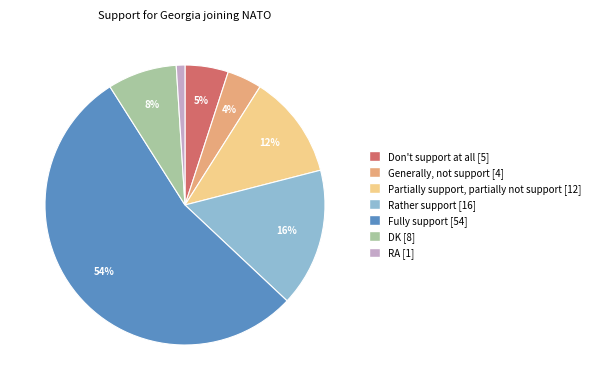

What is the ratio of the value at Generally, not support to the value at DK?

0.5